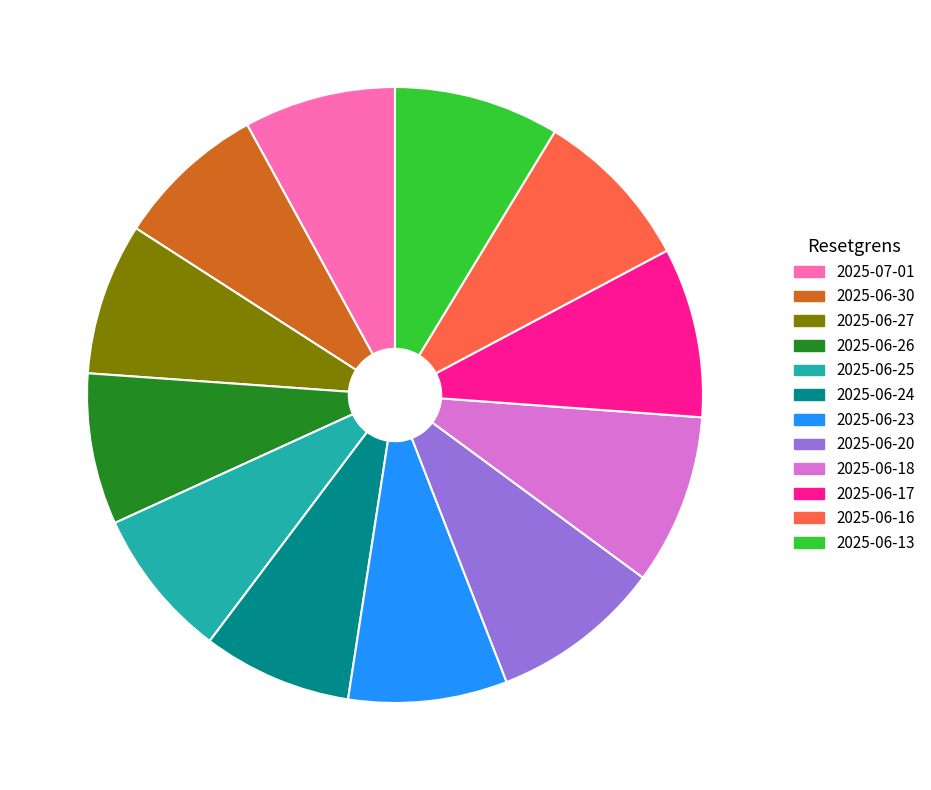

How many slices are in this pie chart?

12